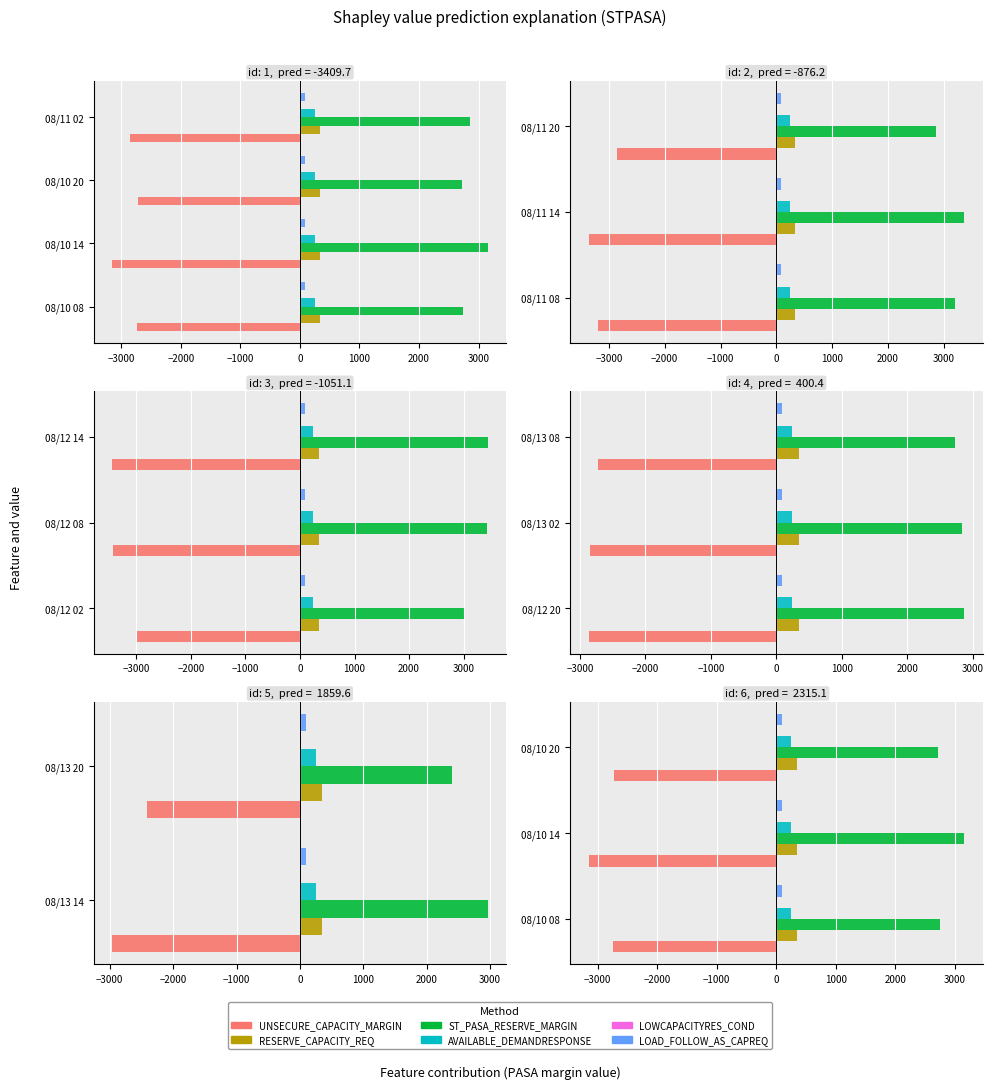

What is the spread (max minus min) of values at −4000?

5486.0